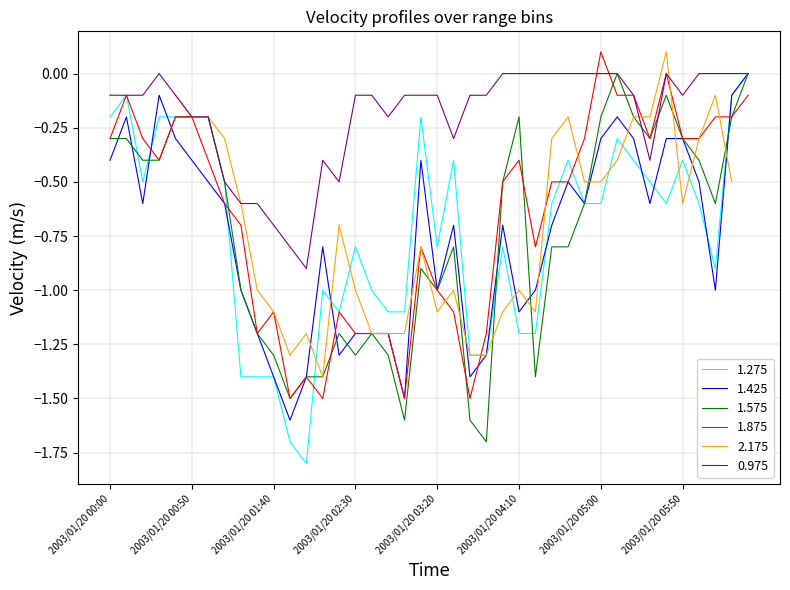

Between which two adjacent categories do 1.275 and 1.425 first intersect?

2003/01/20 00:20 and 2003/01/20 00:30